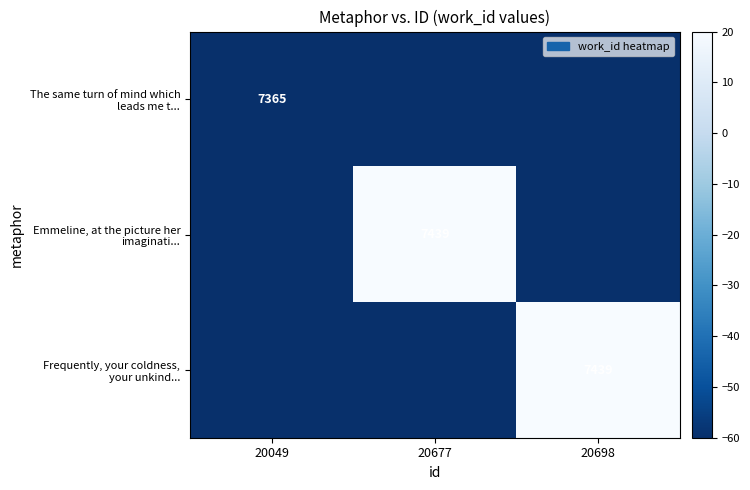

Which series changed the most between 20049 and 20677?

Emmeline, at the picture her imaginati...